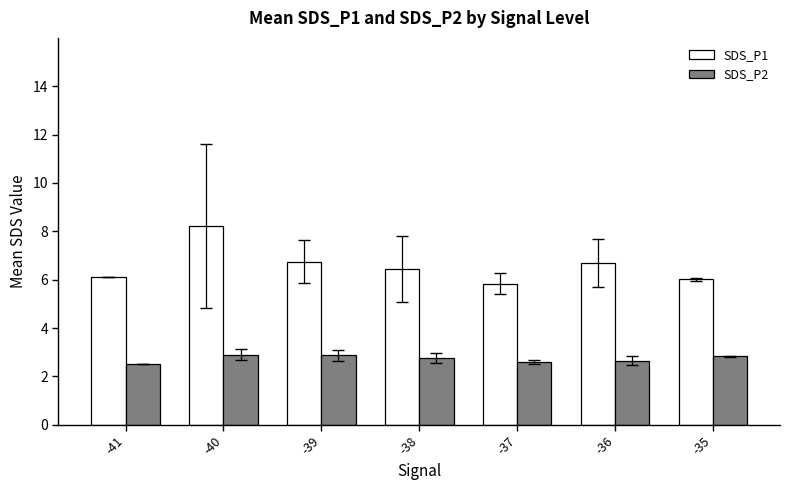

What is the spread (max minus min) of values at -40?

5.3